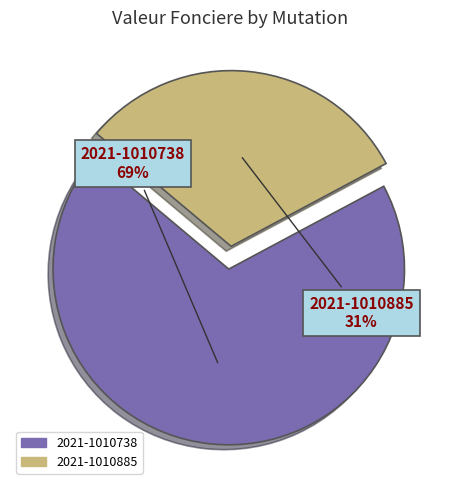

To the nearest percent, what is the combined percentage of 2021-1010885 and 2021-1010738?

100%